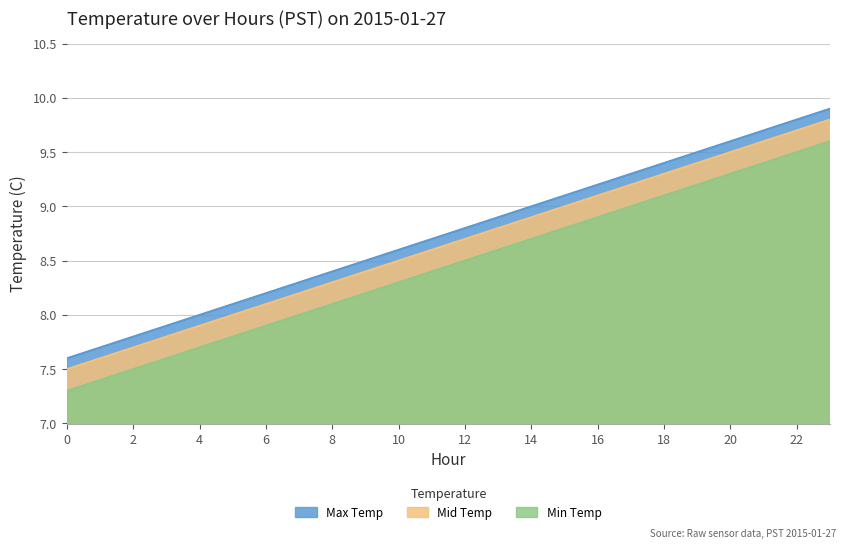

True or false: Max Temp and Mid Temp intersect in this chart.

False